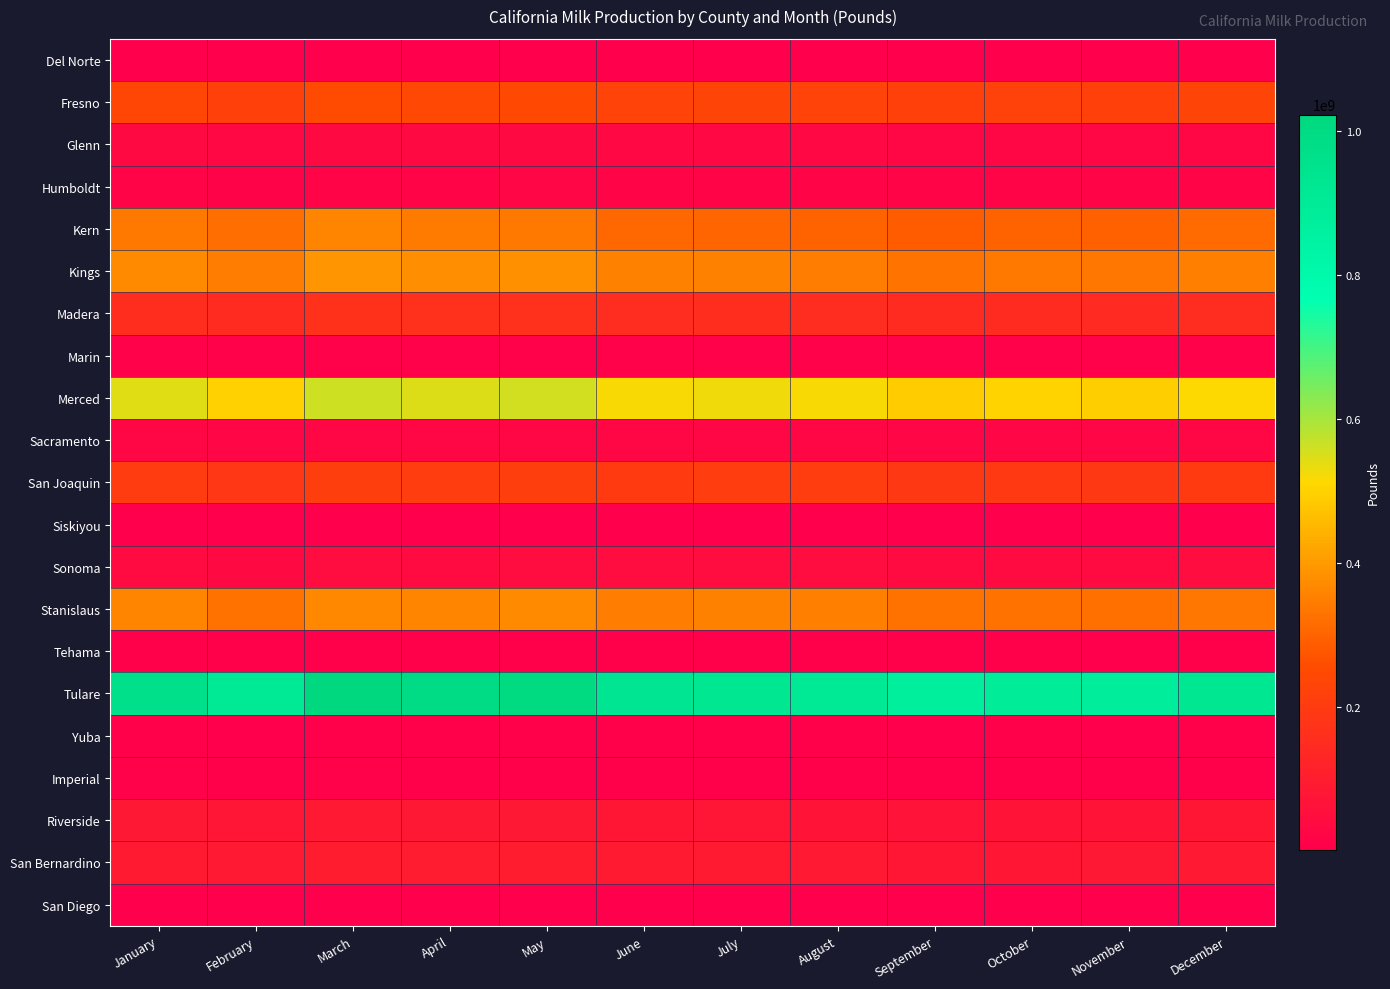

What is the maximum value shown in the chart?

1022940723